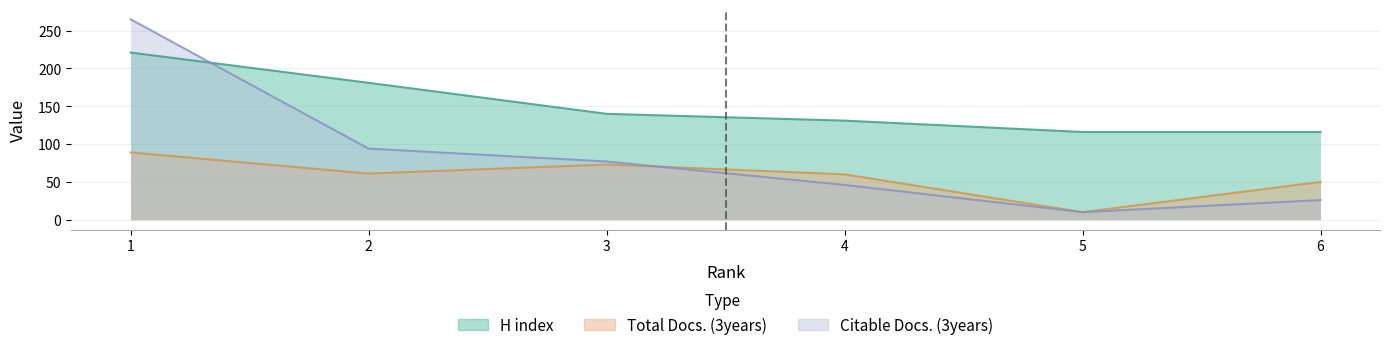

What value does the Citable Docs. (3years) series have at 3, to the nearest 50?

100